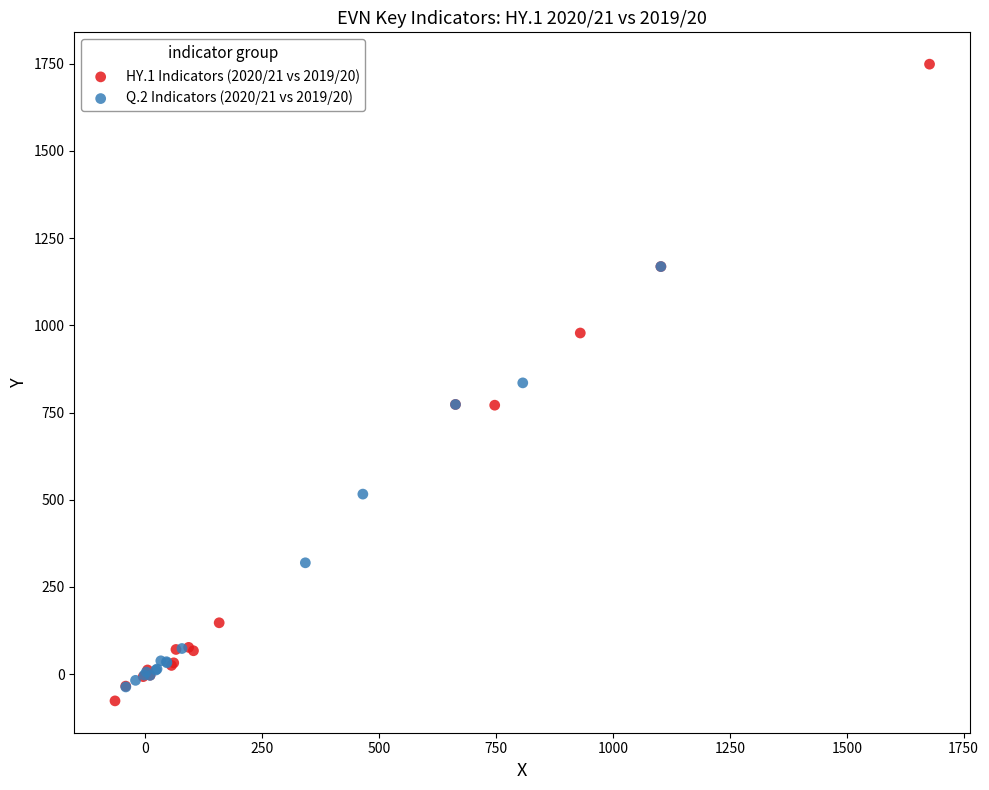

Which series has the widest spread of Y values?

HY.1 Indicators (2020/21 vs 2019/20)